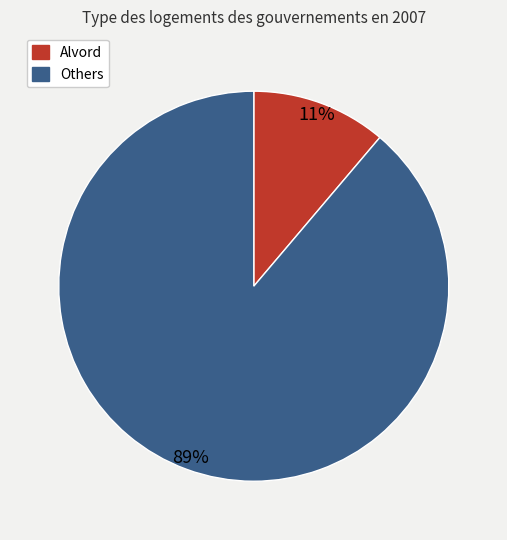

To the nearest percent, what is the average slice percentage?

50%